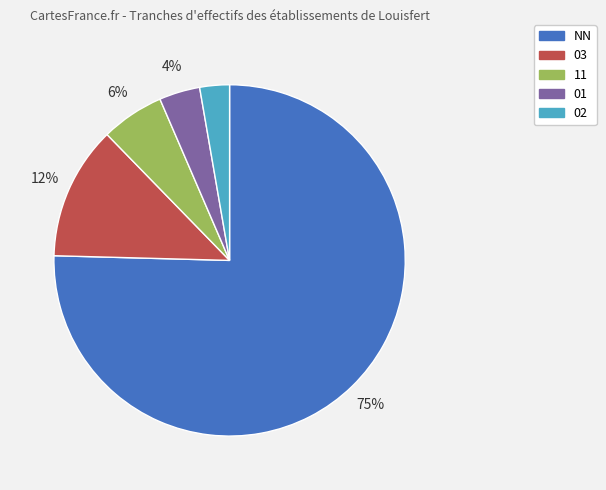

To the nearest percent, what is the average slice percentage?

20%